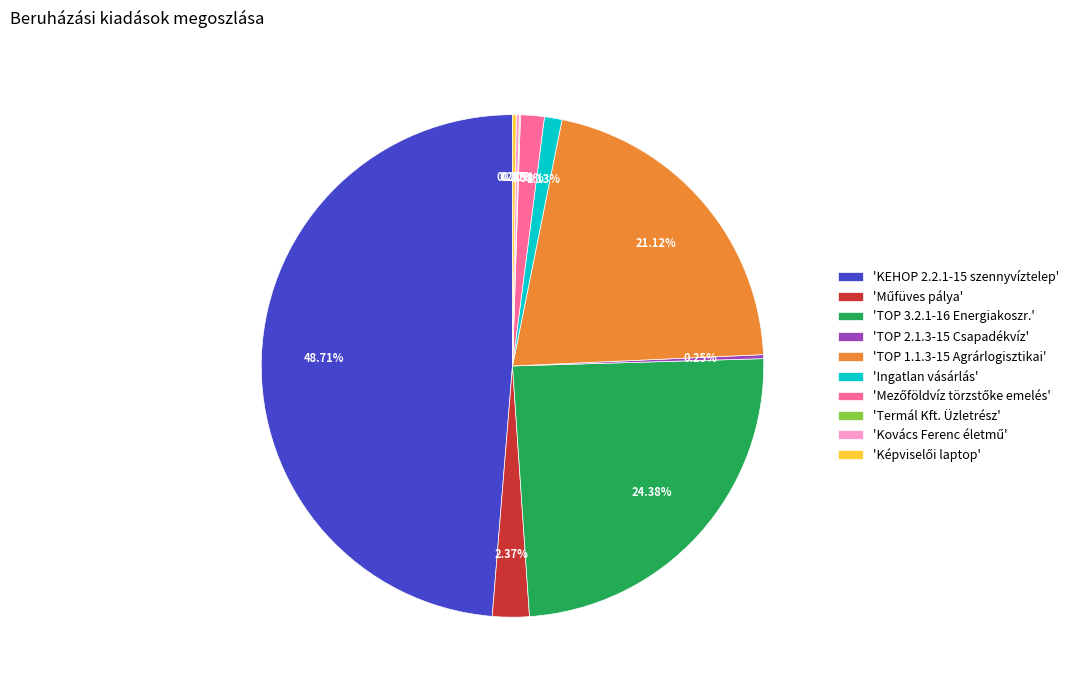

Does any single category account for the majority?

No